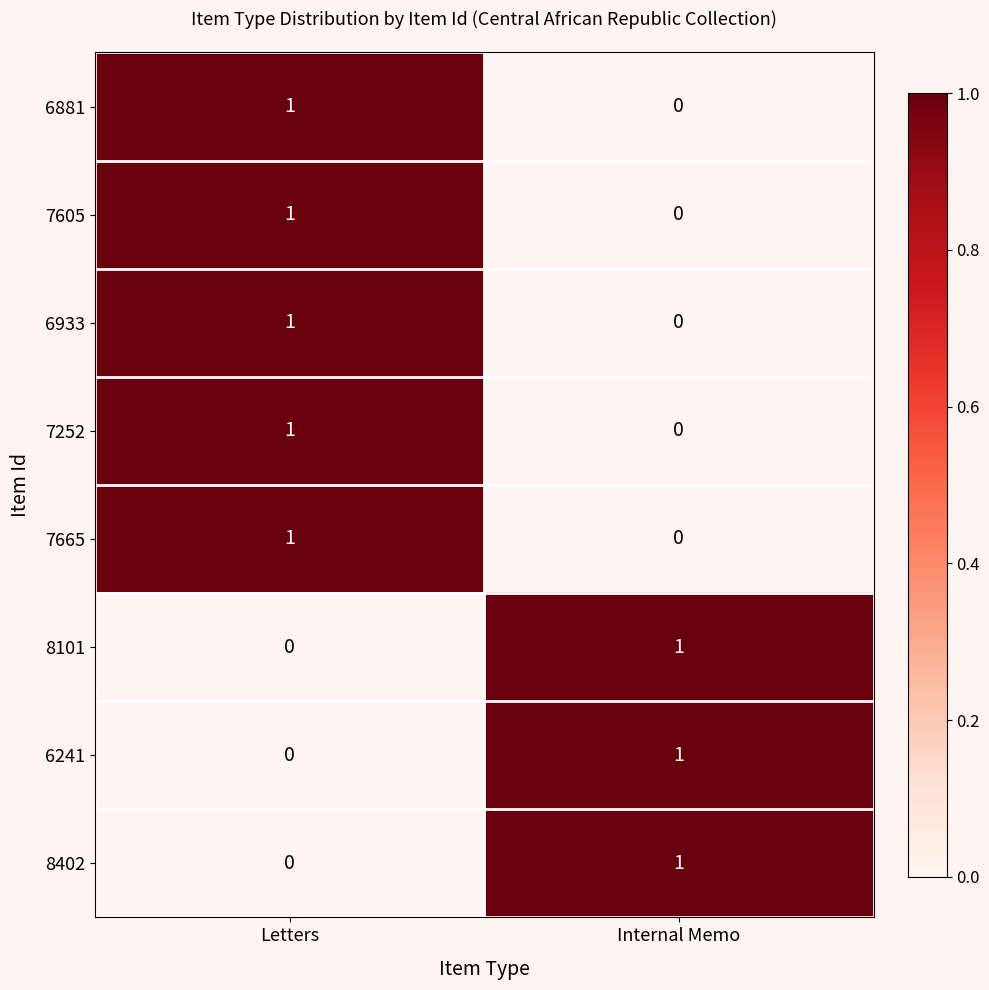

At which label does 6241 reach its peak?

Internal Memo